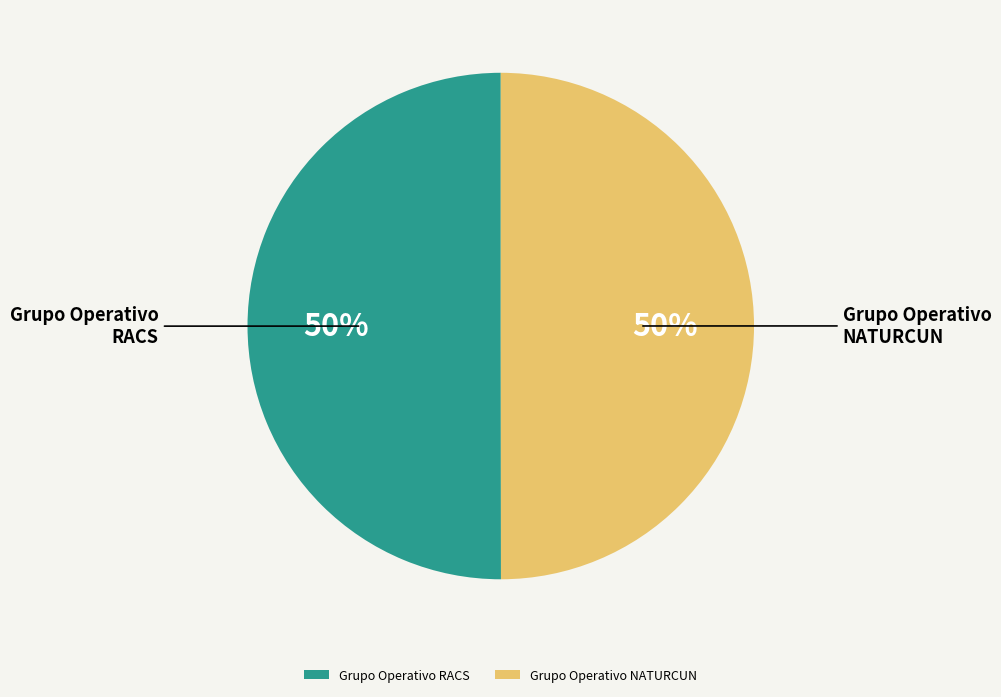

To the nearest percent, what percentage of the pie is Grupo Operativo RACS?

50%